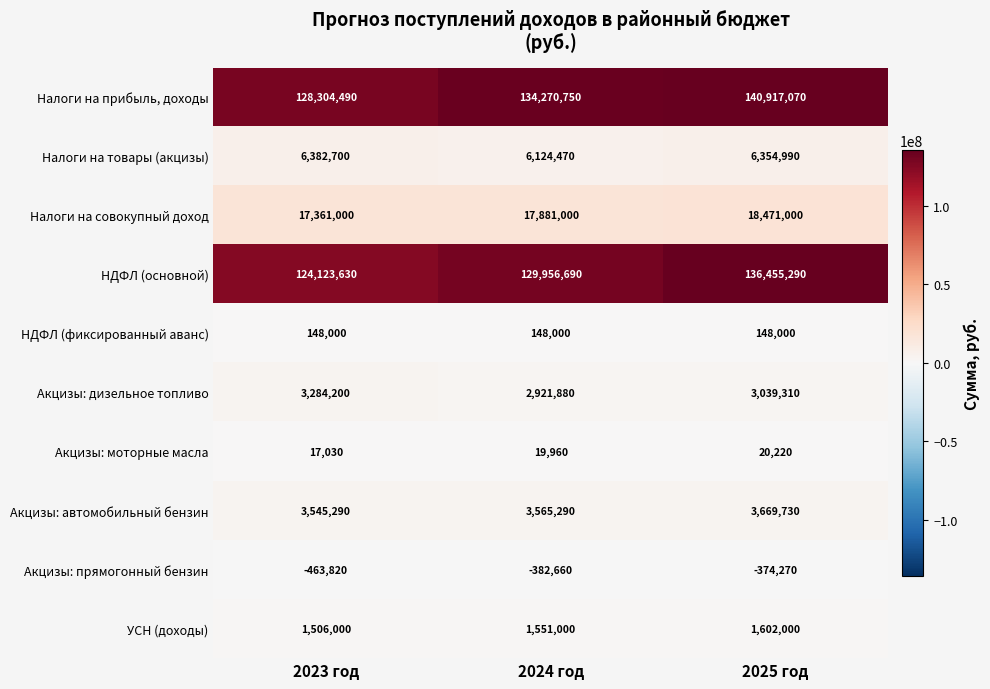

What is the difference between the highest and lowest values at 2025 год?

141291340